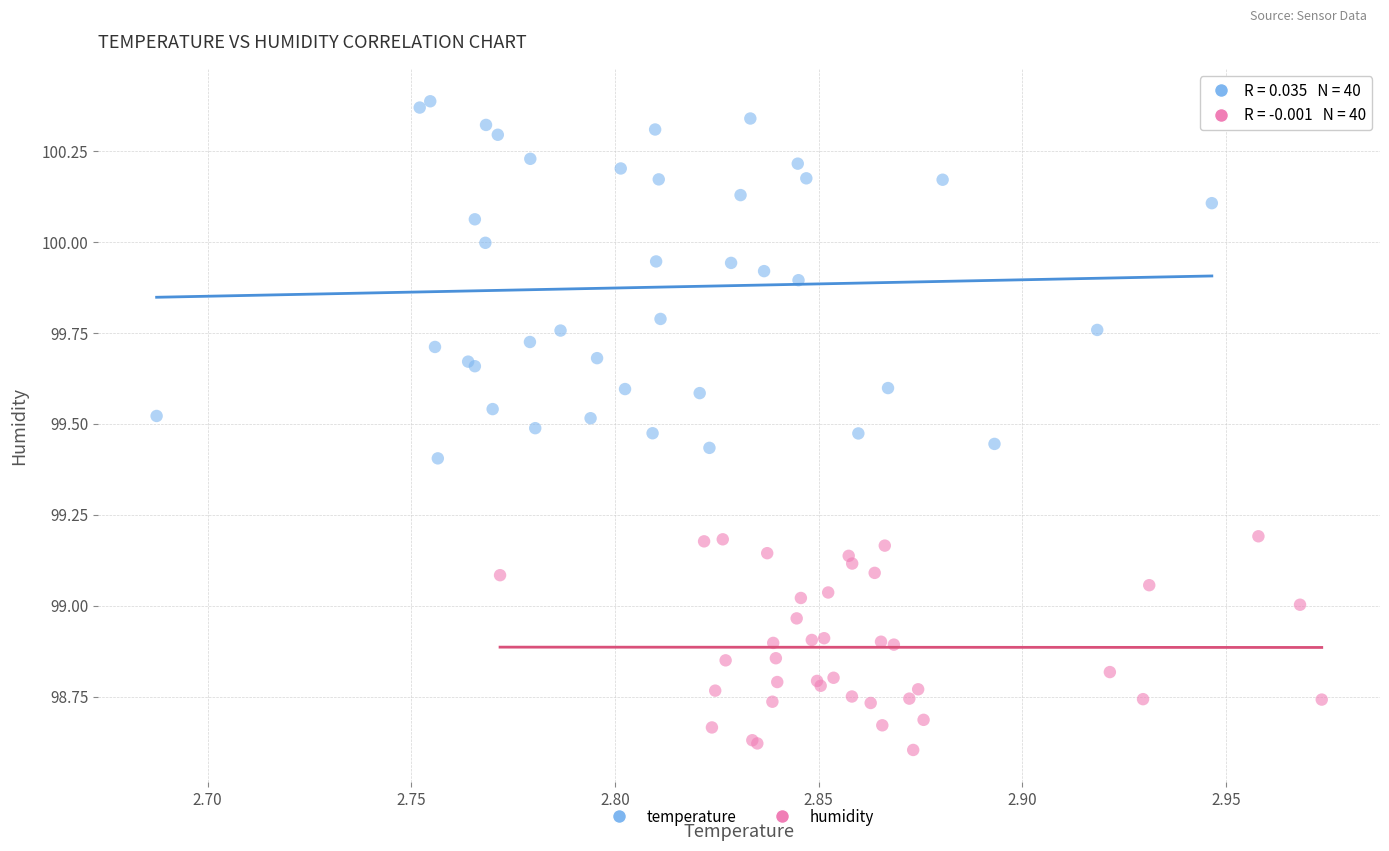

Which series contains the highest Y value?

temperature